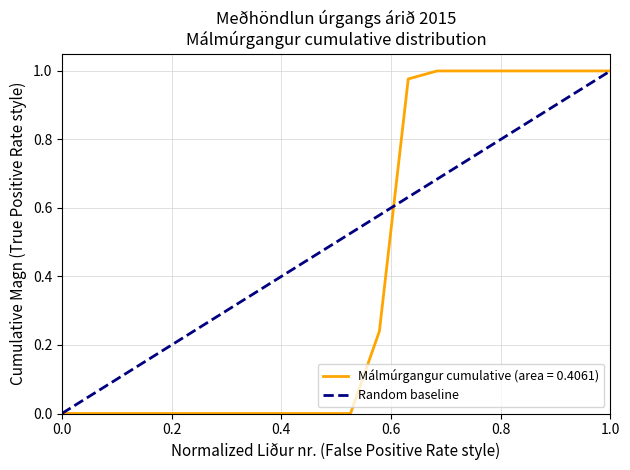

The Málmúrgangur cumulative (area = 0.4061) series shows 1.0 at 1.0. True or false?

True